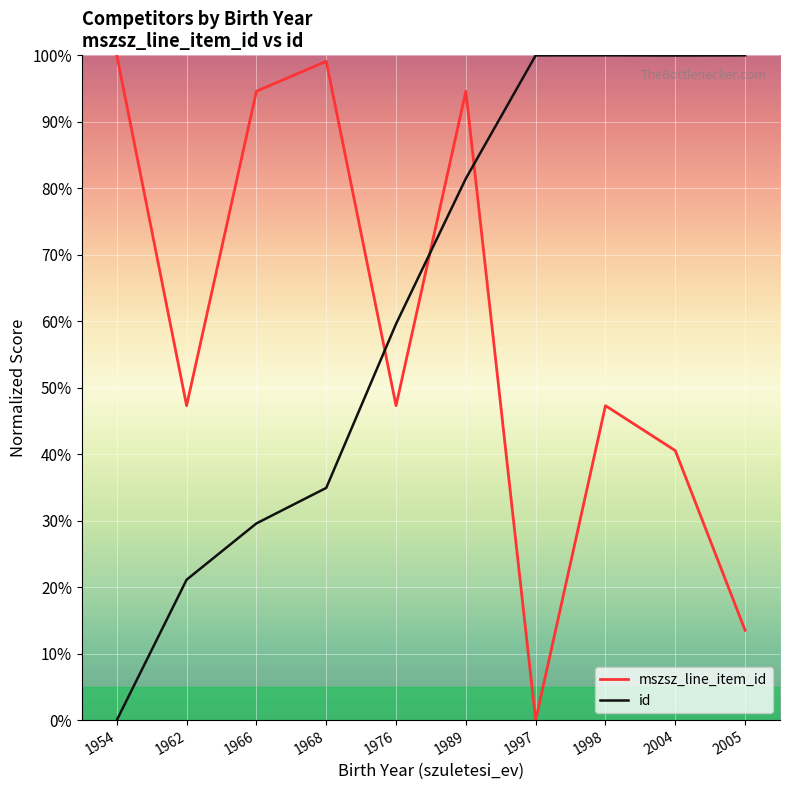

The value of id at 1962 is 33.2. True or false?

False